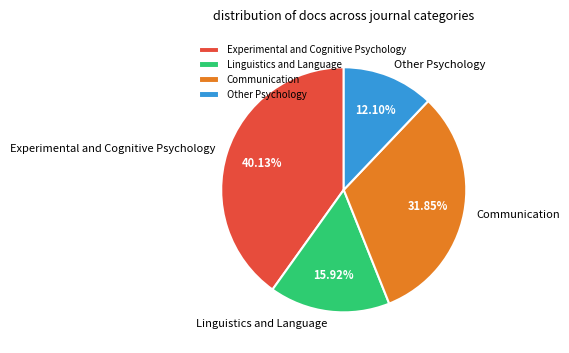

Is Communication the majority of the pie?

No